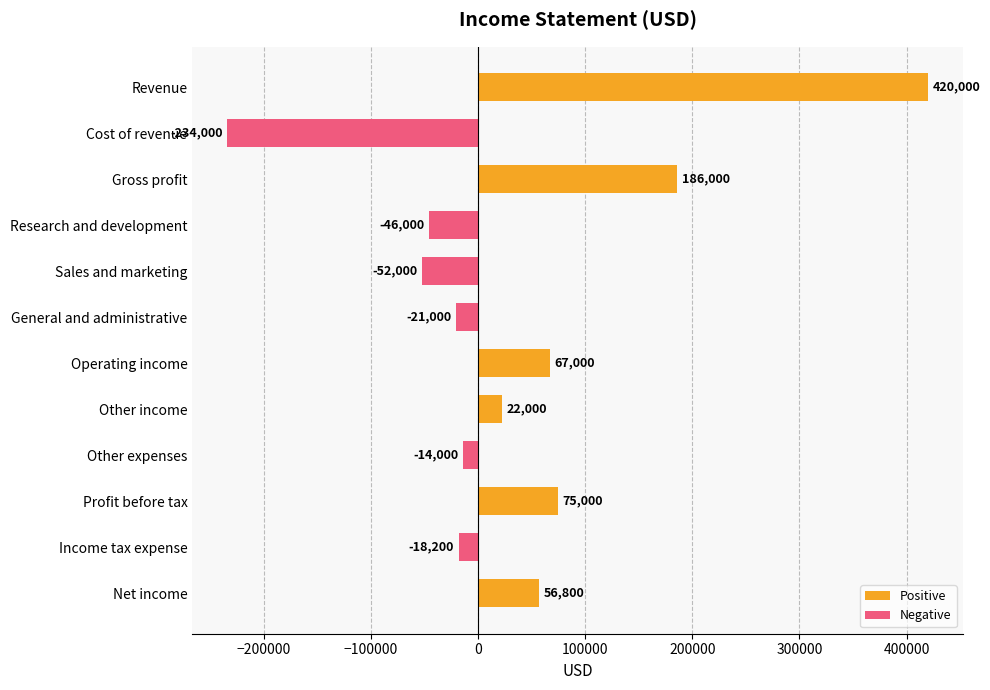

What is the label of the 4th bar from the bottom?

Other expenses